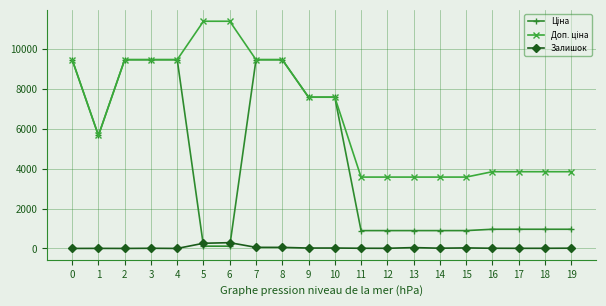

True or false: Залишок has more than 2 points higher than both neighbors.

True